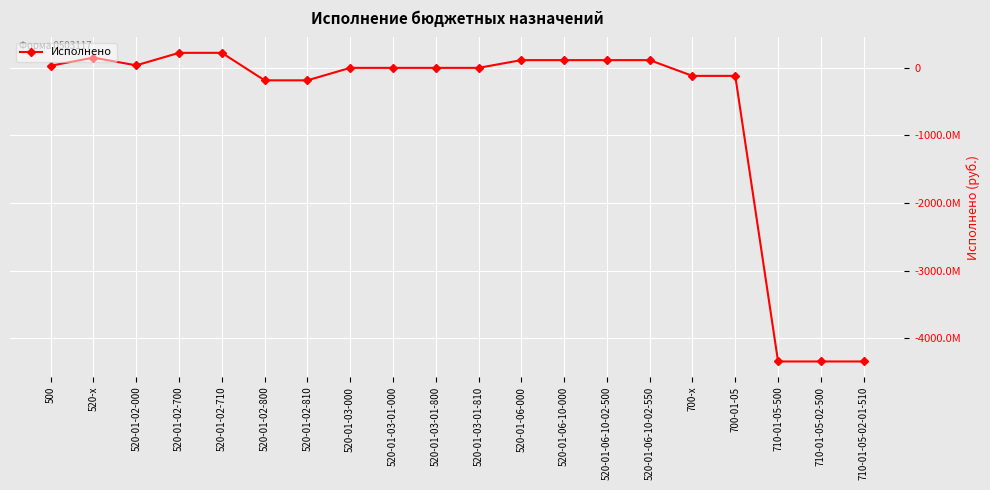

Is this an area chart (filled region under the line)?

No